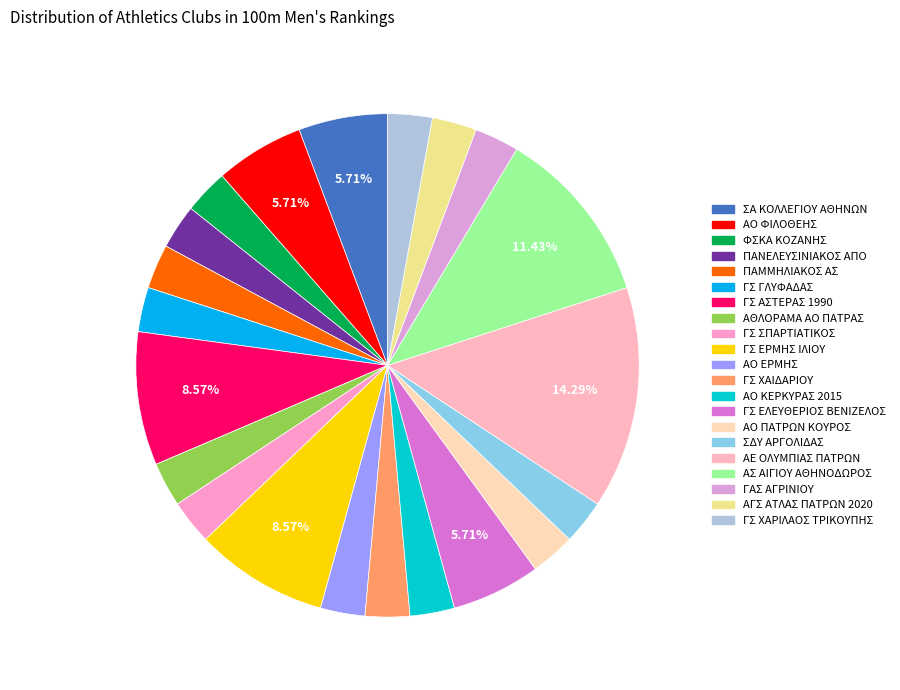

How many segments does this pie chart have?

21